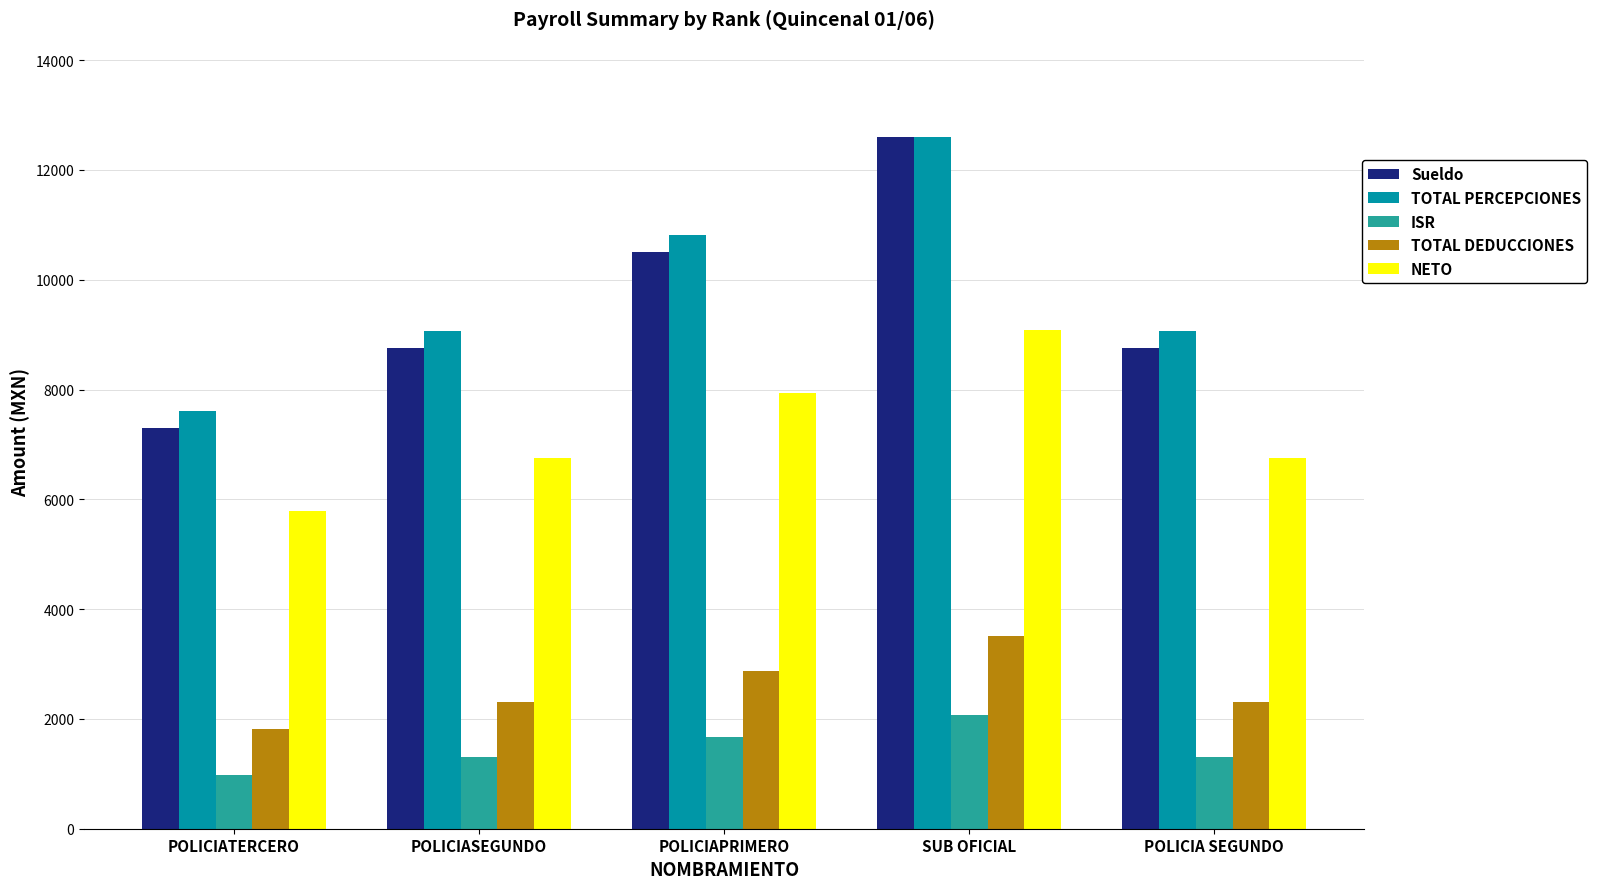

What value does the NETO series have at POLICIATERCERO?

5779.0